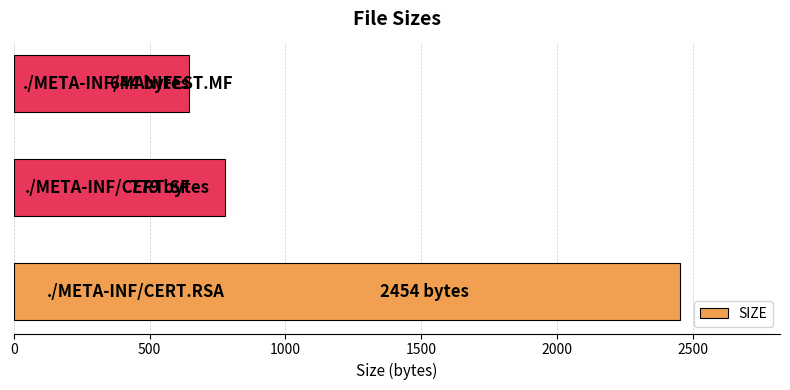

What is the average value?

1292